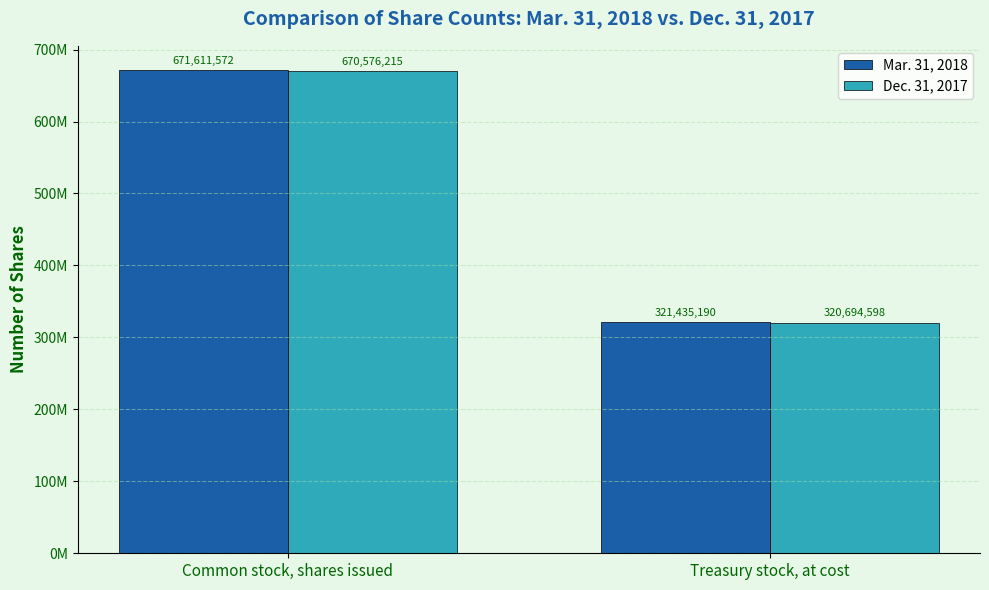

List the labels in order of Dec. 31, 2017 value, largest first.

Common stock, shares issued, Treasury stock, at cost